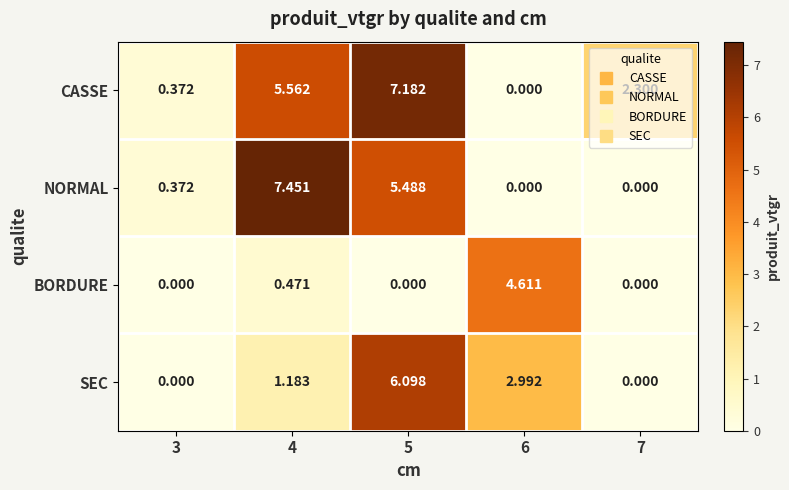

List the series in order of their peak value, lowest first.

BORDURE, SEC, CASSE, NORMAL